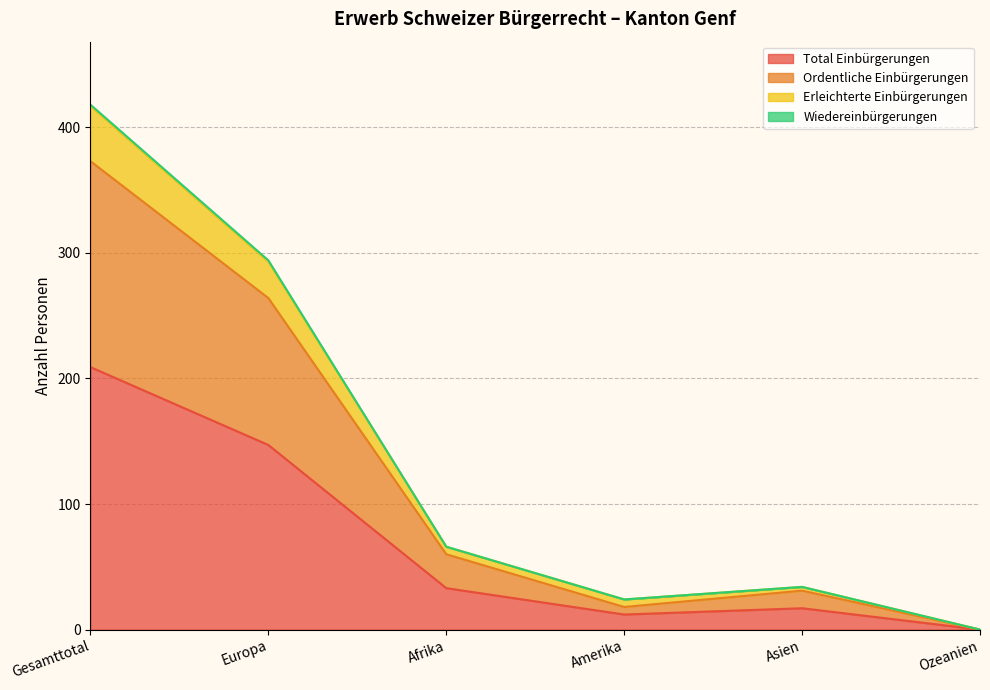

Where is Total Einbürgerungen nearest to the value 104?

Europa